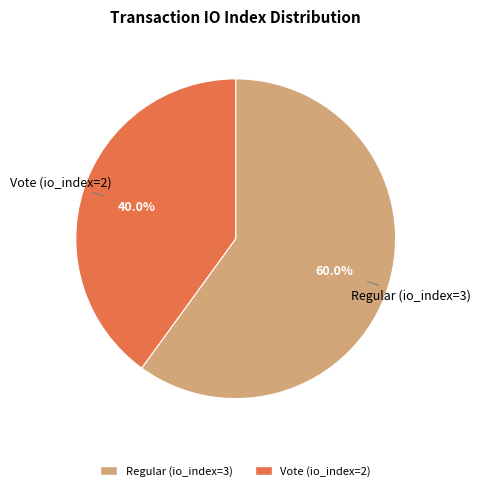

What is the largest slice in the pie chart?

Regular (io_index=3)